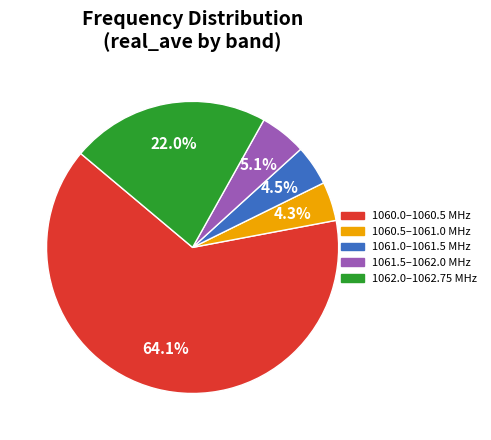

Is there any slice that represents more than half of the pie?

Yes